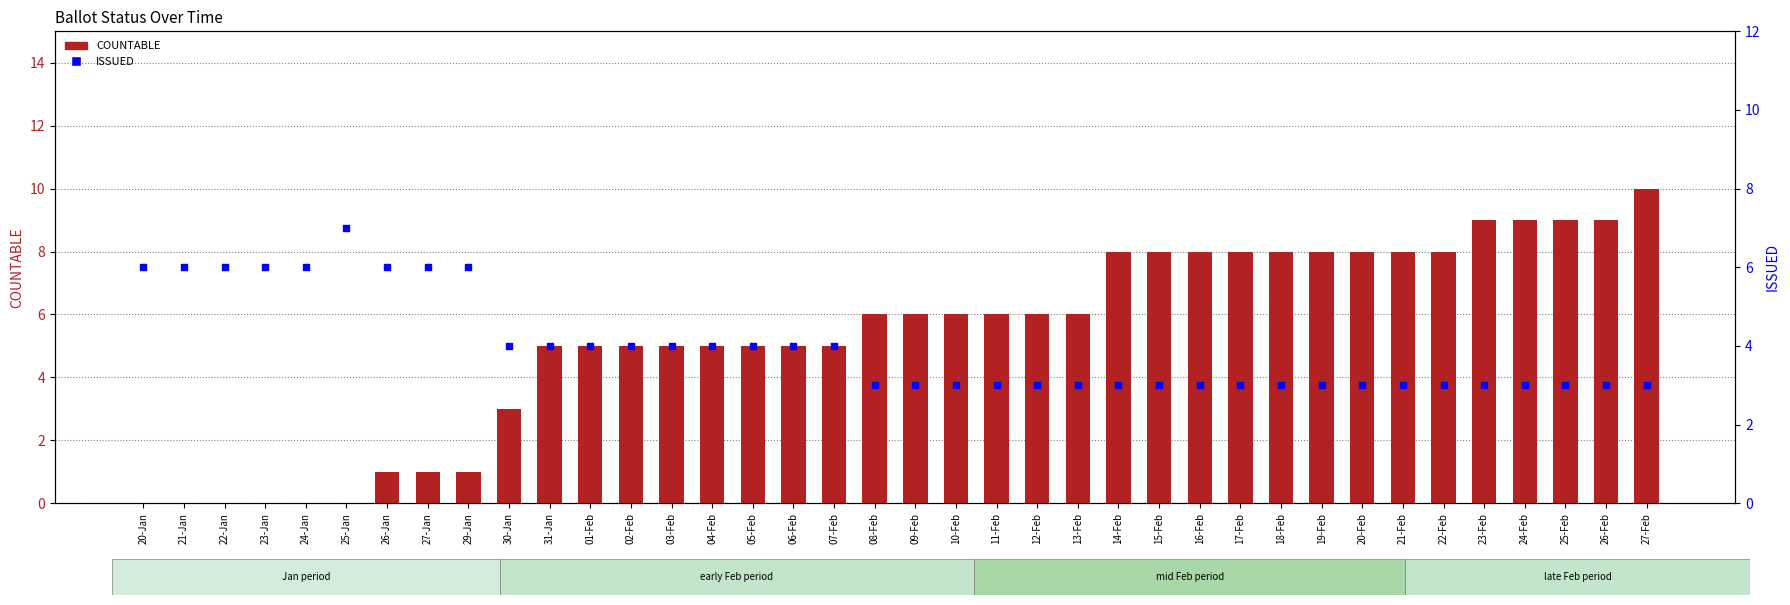

At which category is the sum across all series the highest?

27-Feb